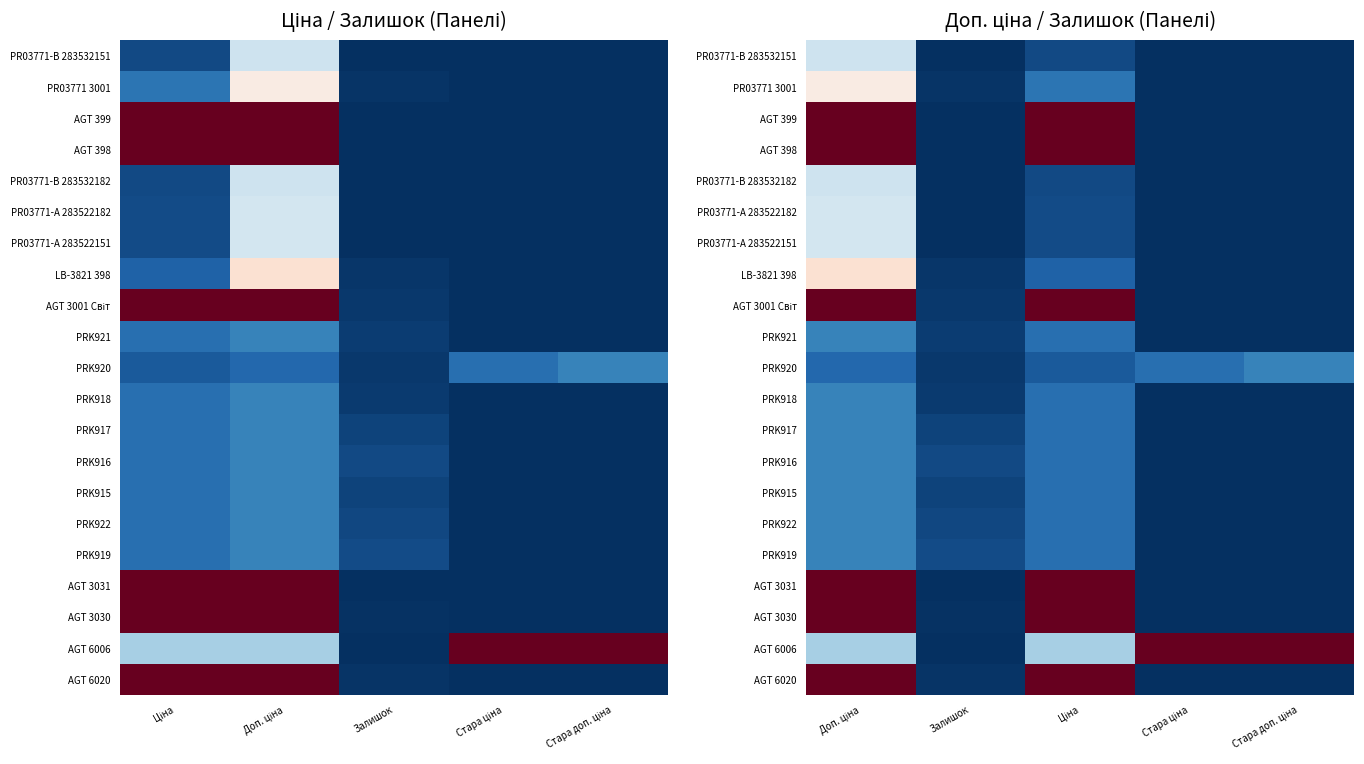

True or false: PRK919 has a value of 612.2 at Залишок.

False